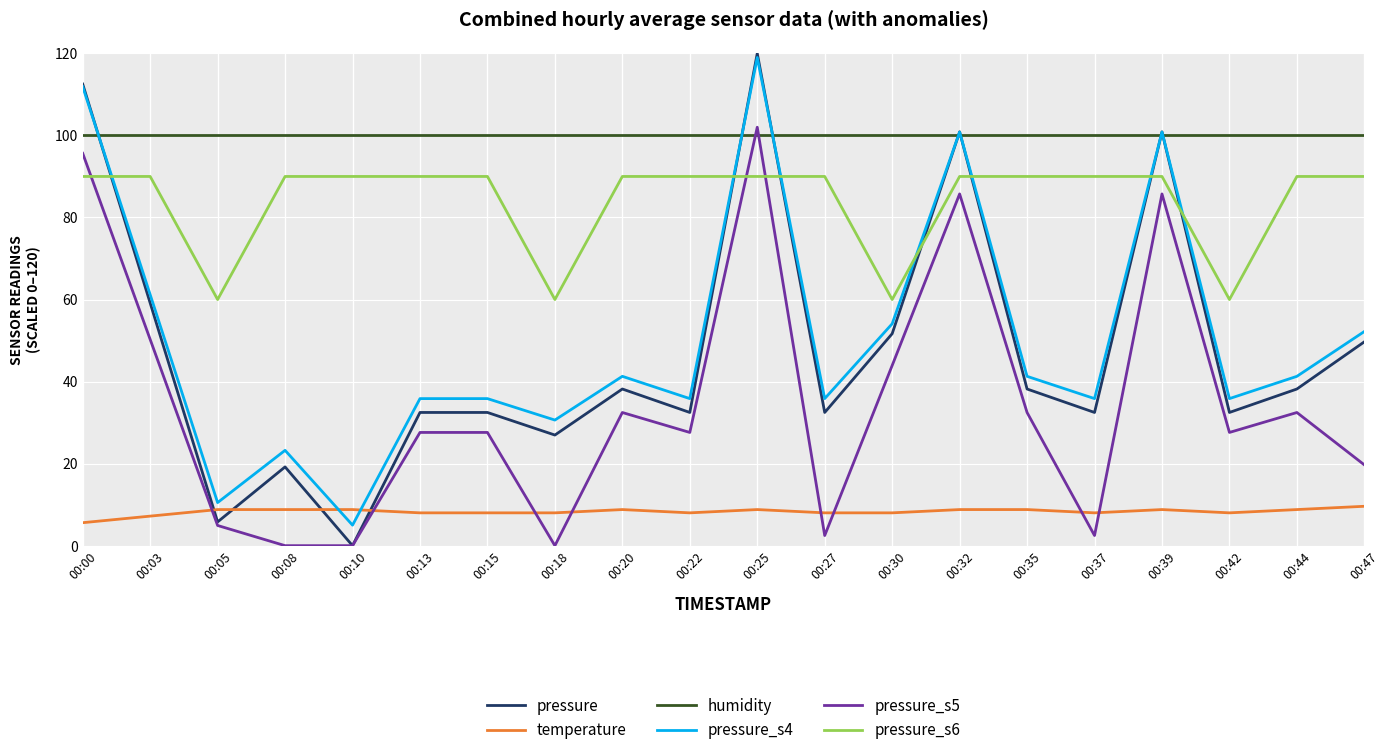

At how many categories does at least one series exceed 69?

20